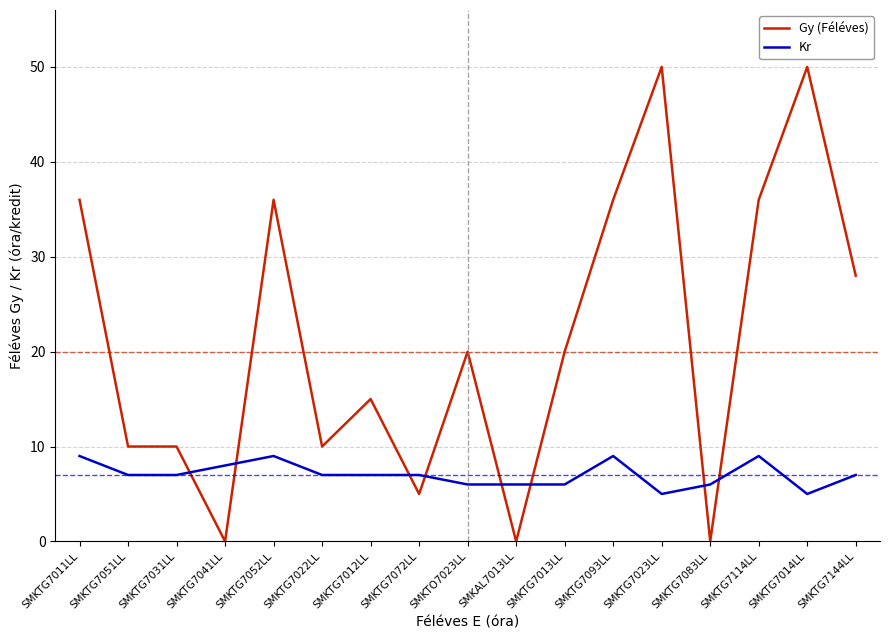

Which series changed the most between SMKTG7072LL and SMKTG7114LL?

Gy (Féléves)